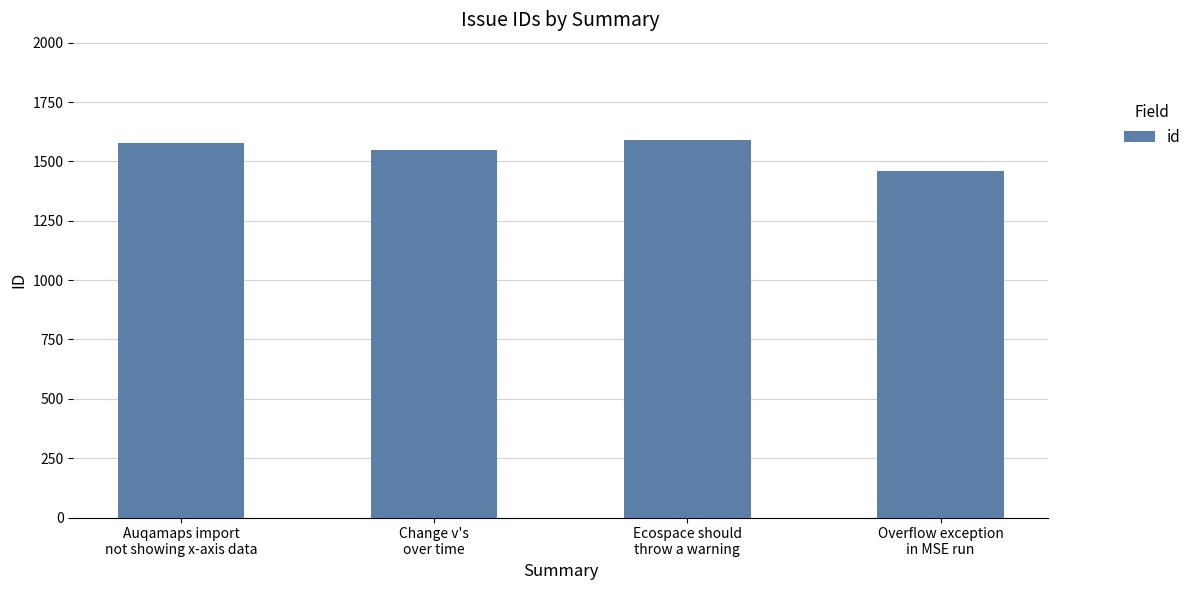

What is the minimum value shown in the chart?

1461